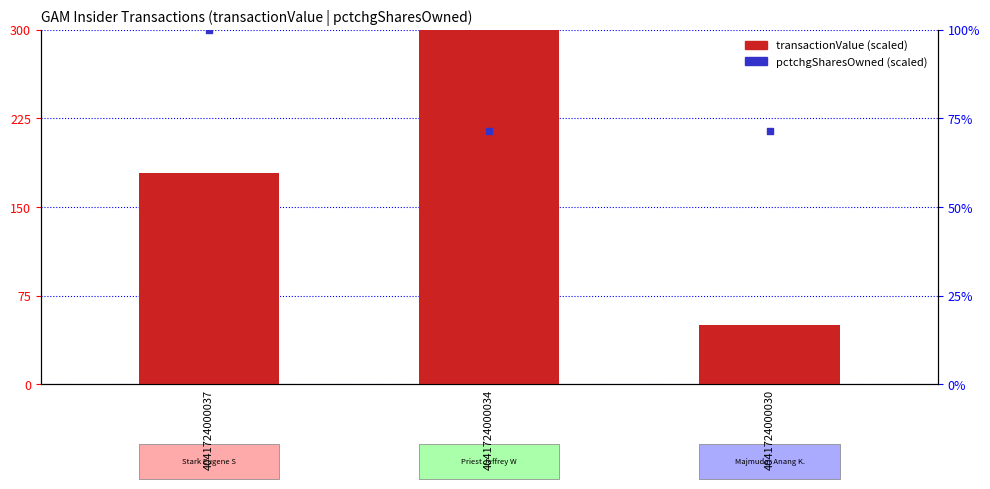

What are all the series names shown in the legend?

transactionValue (scaled), pctchgSharesOwned (scaled)